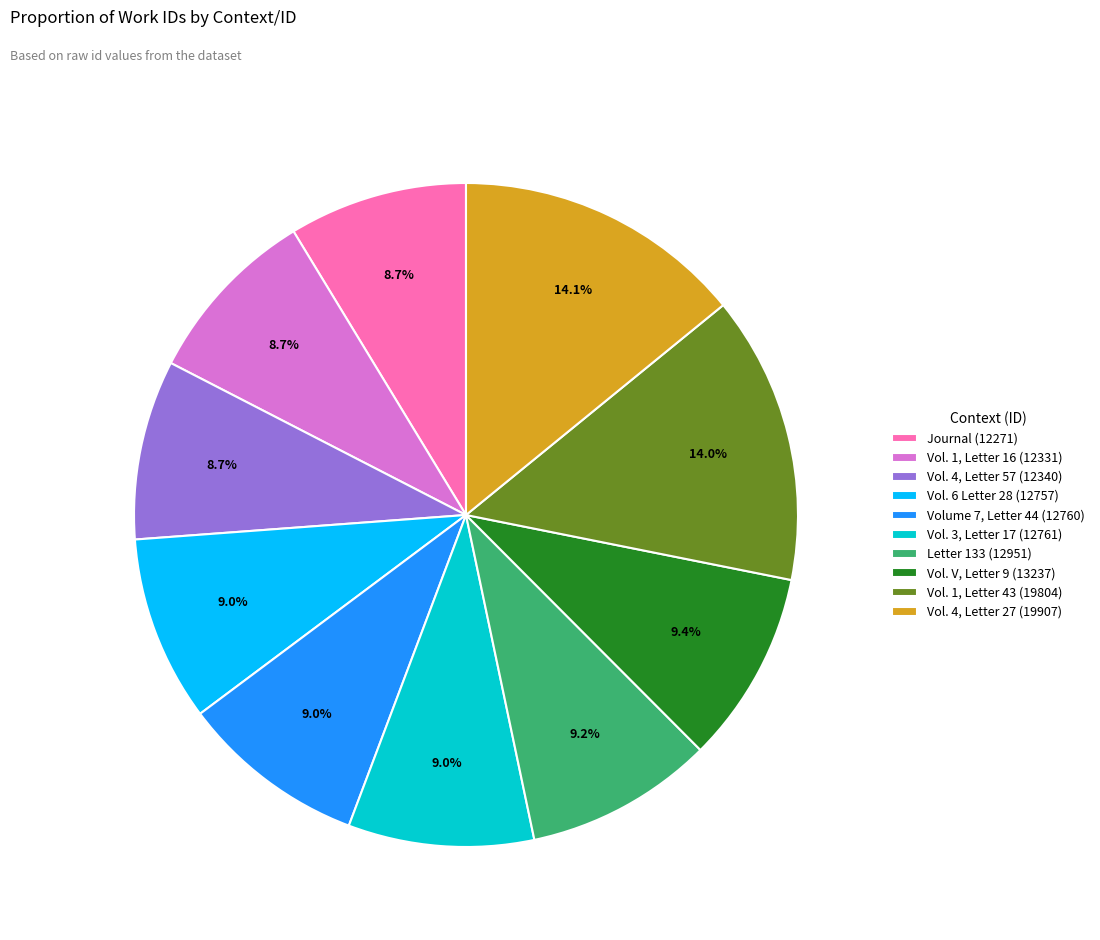

Is it true that Vol. 6 Letter 28 (12757) is 16% of the pie?

False